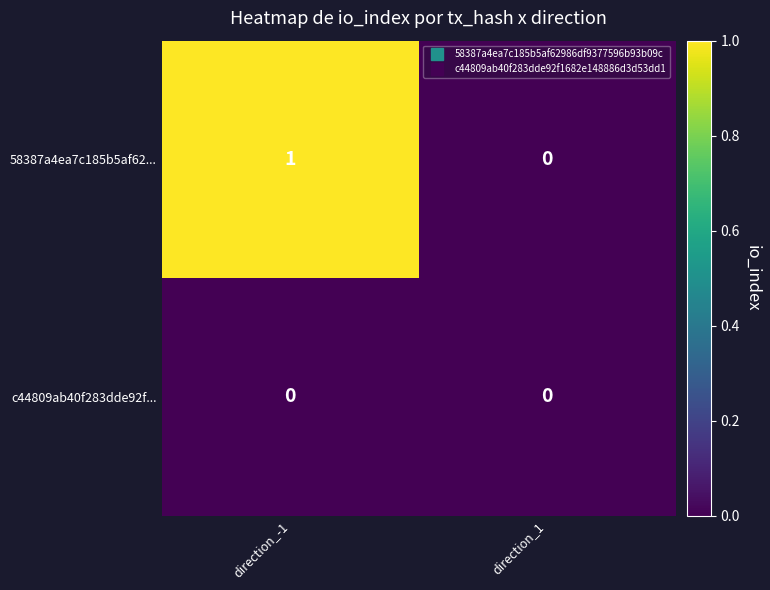

Which series has the largest total across all categories?

58387a4ea7c185b5af62...